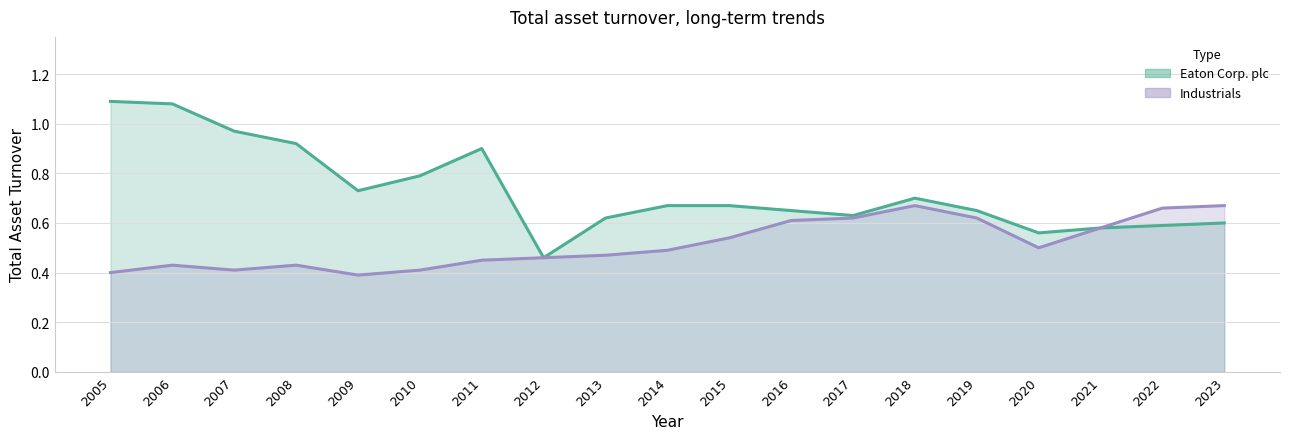

How many interior local peaks does the Industrials series have?

3